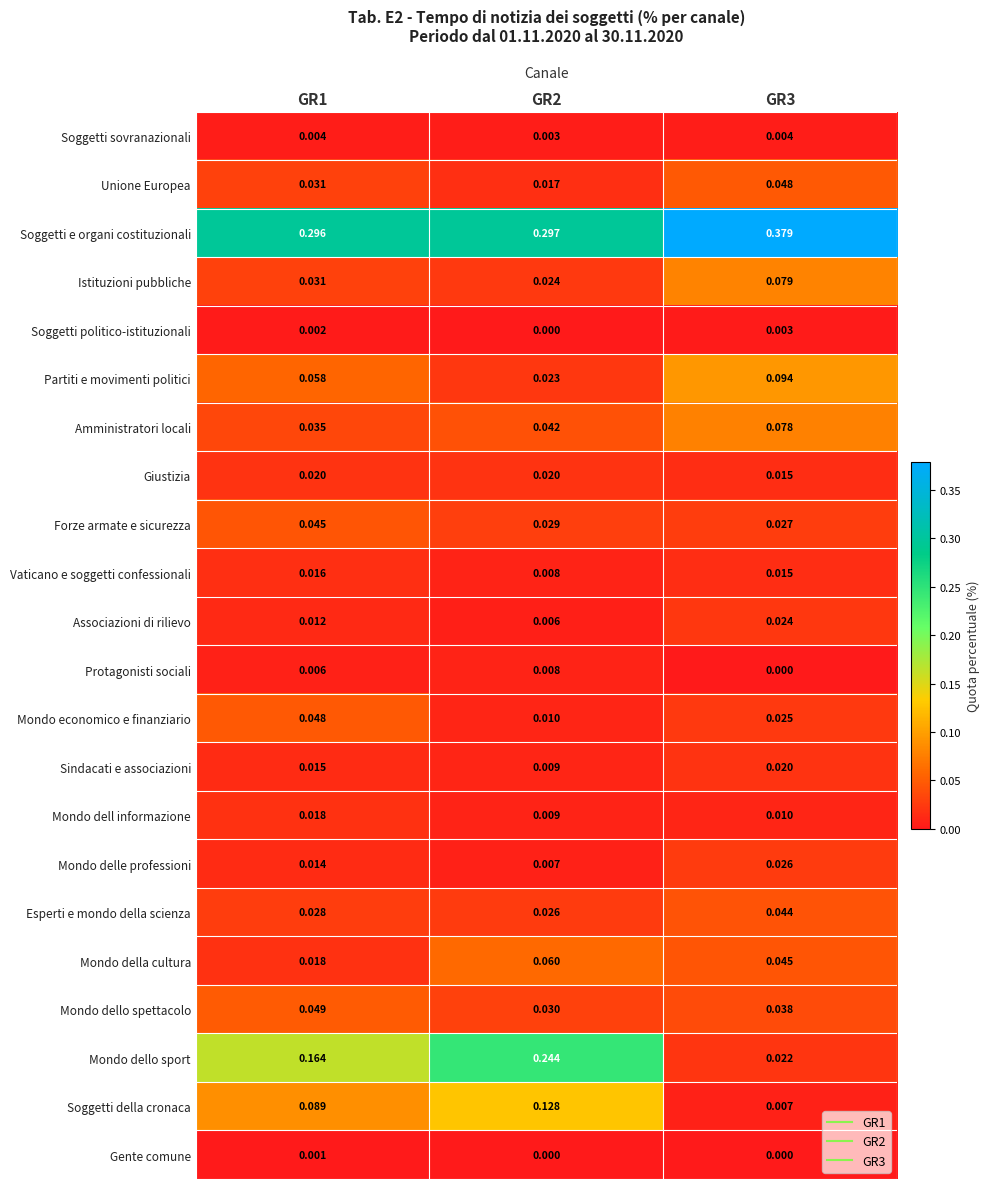

Between GR1 and GR2, which series saw the biggest shift?

Mondo dello sport